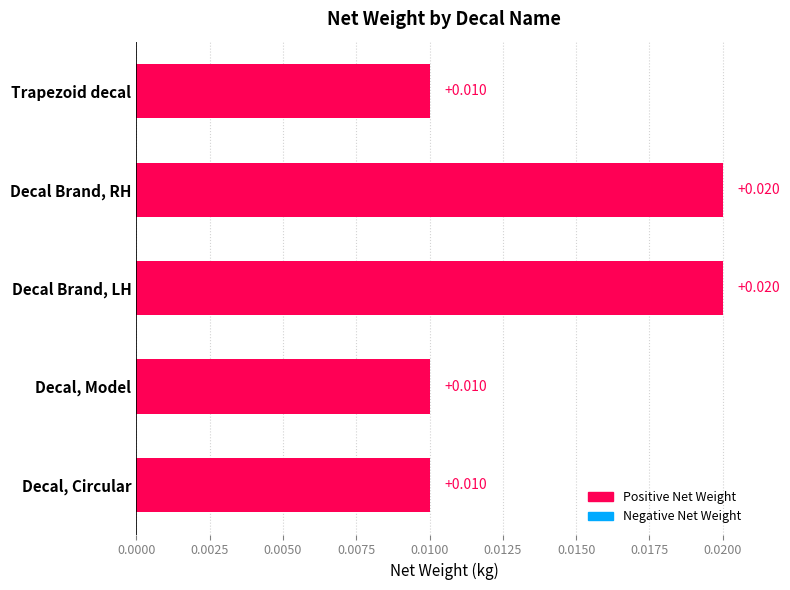

What is the label of the 3rd bar from the top?

Decal Brand, LH